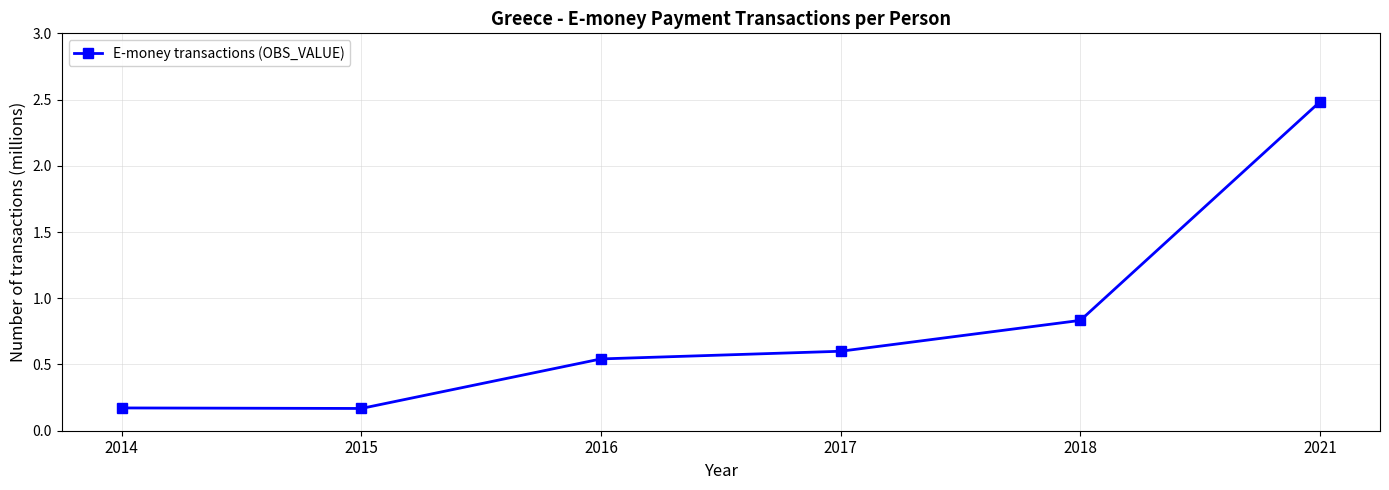

Does the chart have visible grid lines?

Yes